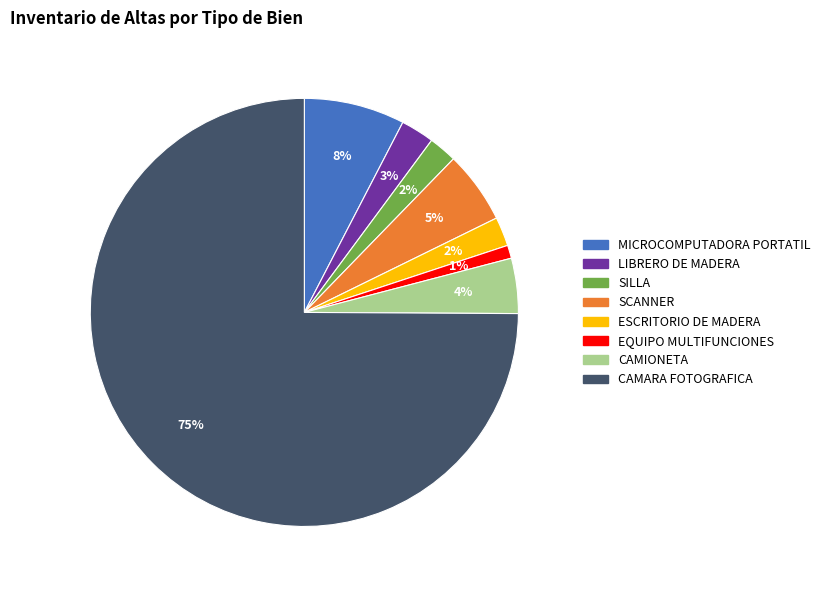

Which category accounts for the majority?

CAMARA FOTOGRAFICA